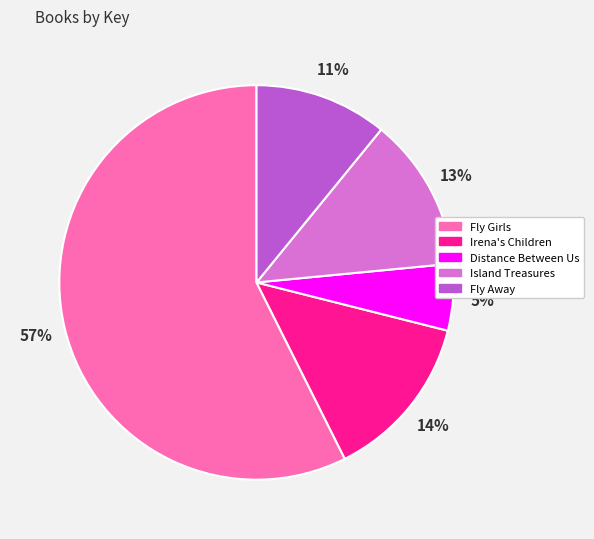

Which slice is the smallest?

Distance Between Us